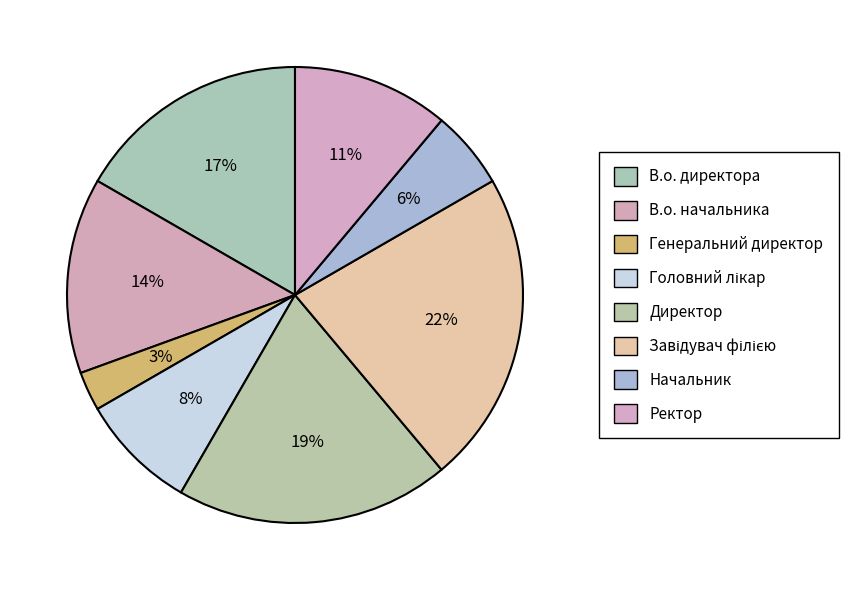

Rank the categories by value from highest to lowest.

Завідувач філією, Директор, В.о. директора, В.о. начальника, Ректор, Головний лікар, Начальник, Генеральний директор